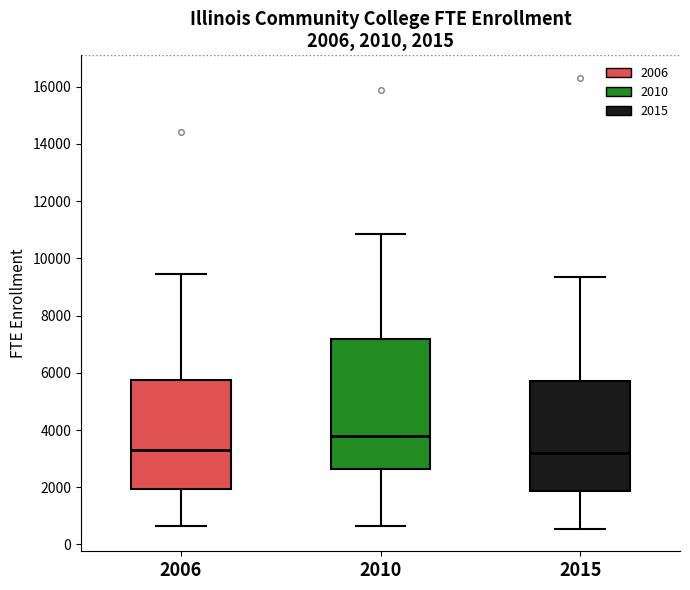

Which box's median line is the highest?

2010